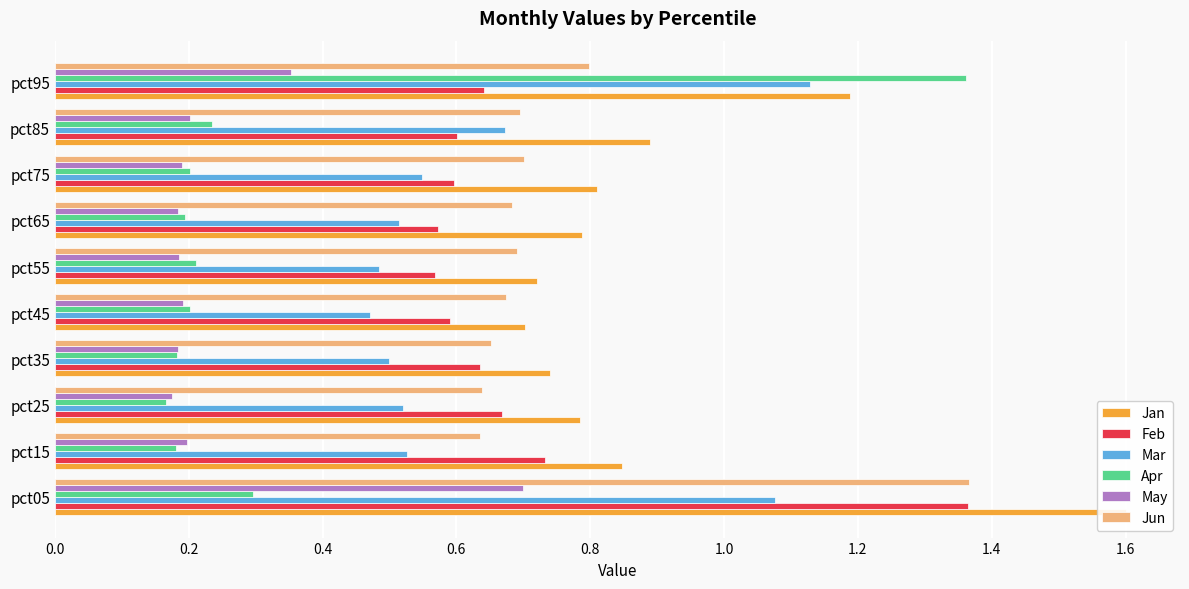

At how many categories does at least one series exceed 0?

10